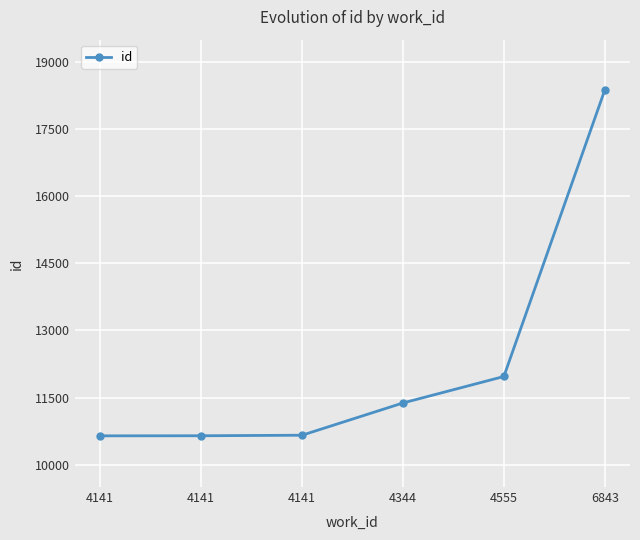

Reading left to right, transcribe all the data shown in this chart.

10644	10646	10658	11379	11971	18373